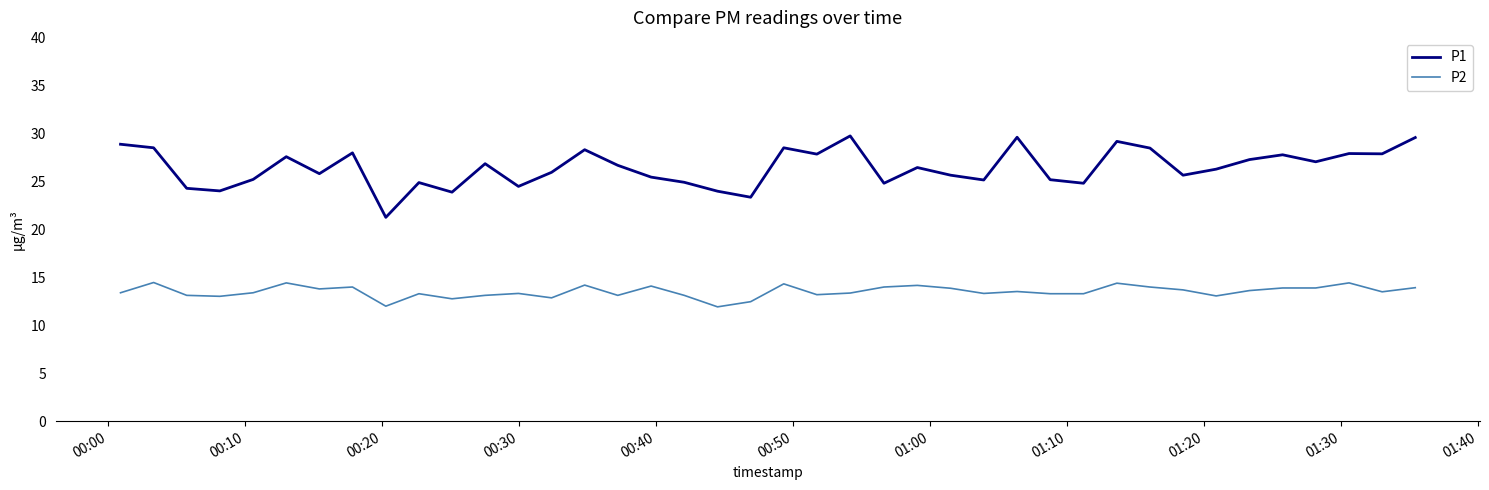

True or false: P1 and P2 intersect in this chart.

False